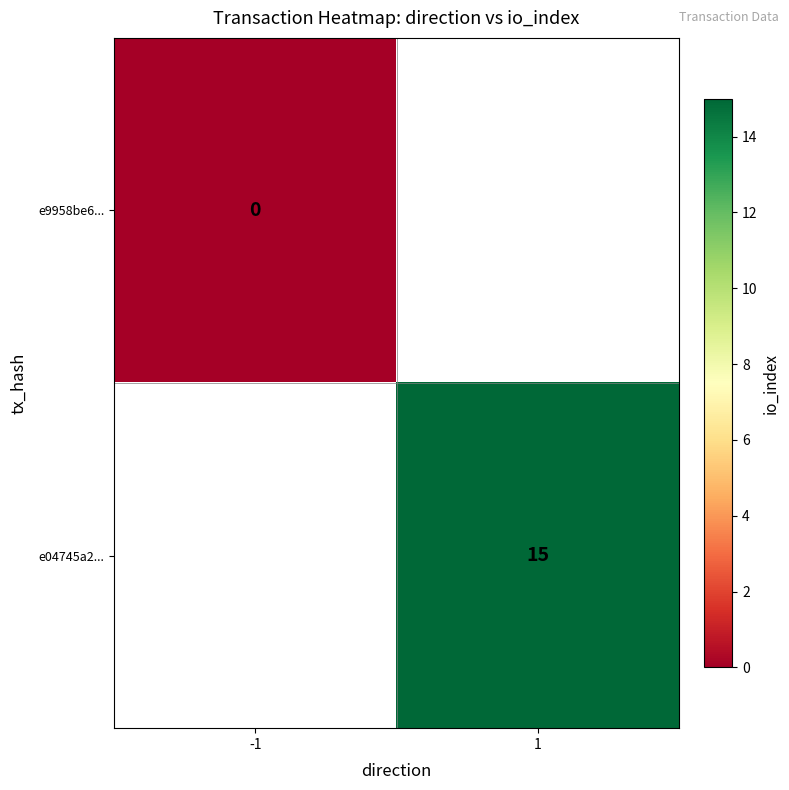

The e04745a2... series shows 15 at 1. True or false?

True